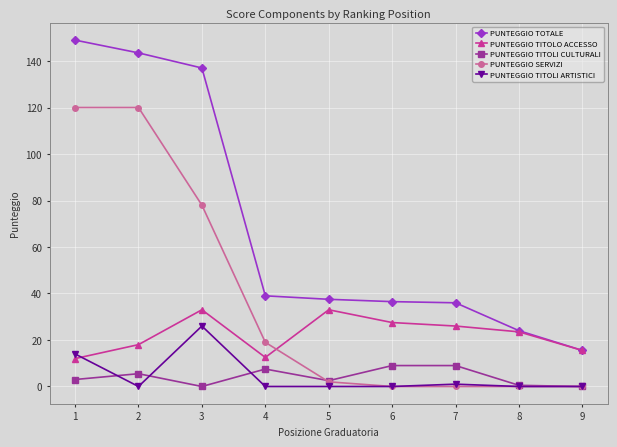

How many values in the PUNTEGGIO TOTALE series are below 37?

4